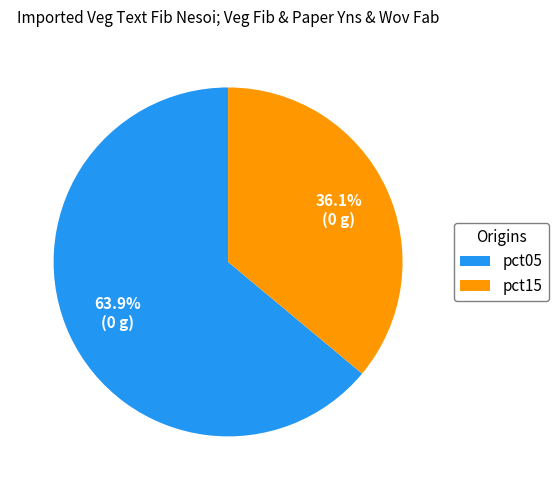

Which category accounts for the majority?

pct05